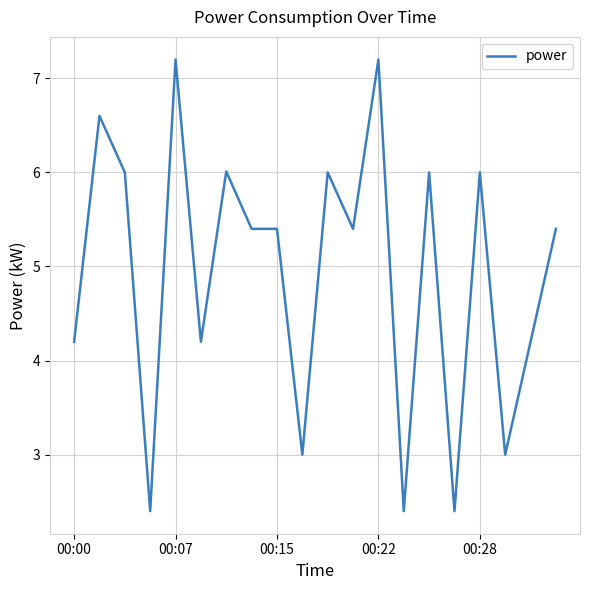

What is the sum of all values?

98.4